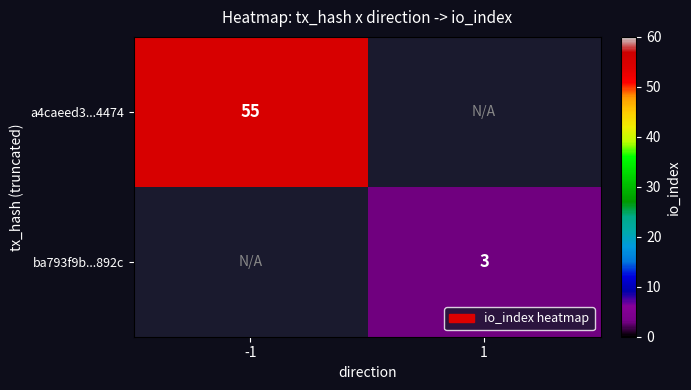

The a4caeed3...4474 series shows 21 at -1. True or false?

False